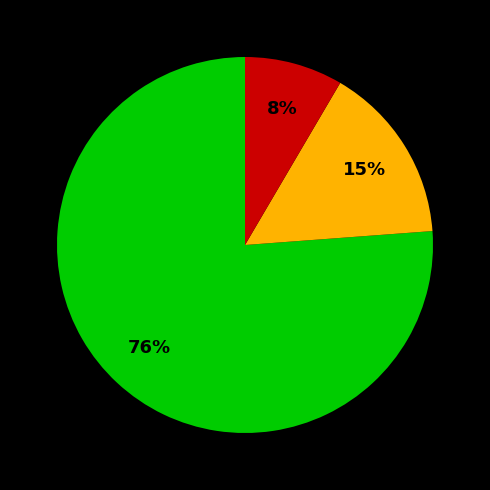

Is there a majority slice in this chart?

Yes